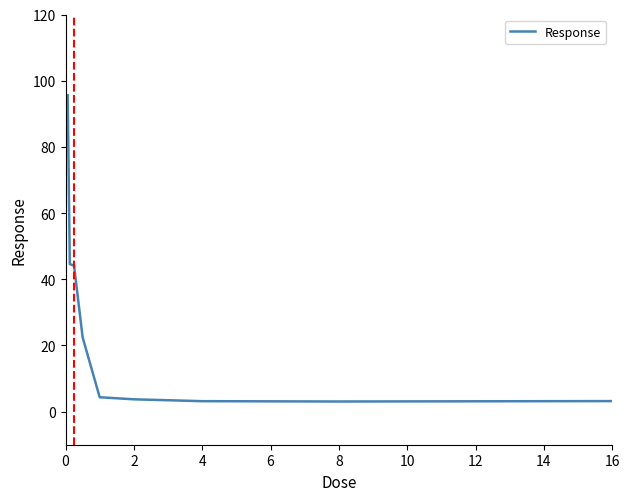

What is the minimum value shown in the chart?

3.1